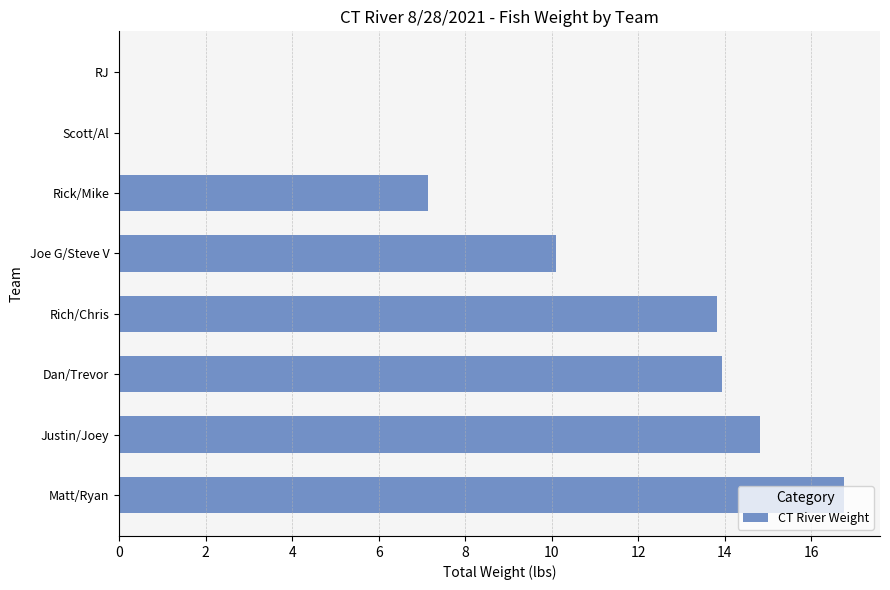

Which has a higher value, RJ or Rick/Mike?

Rick/Mike